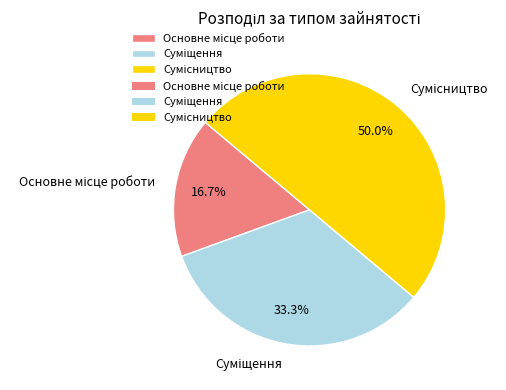

Is there any slice that represents more than half of the pie?

No